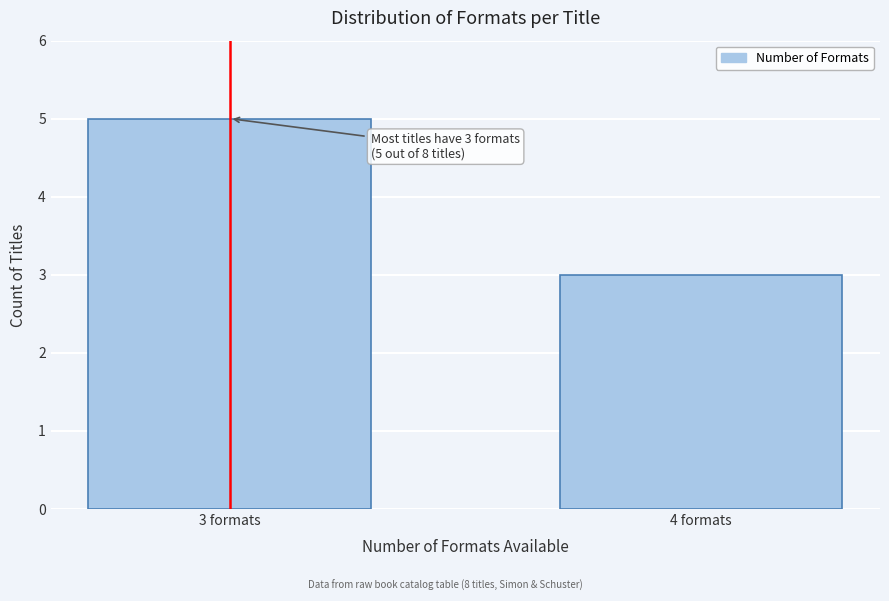

Reading left to right, transcribe all the data shown in this chart.

5	3